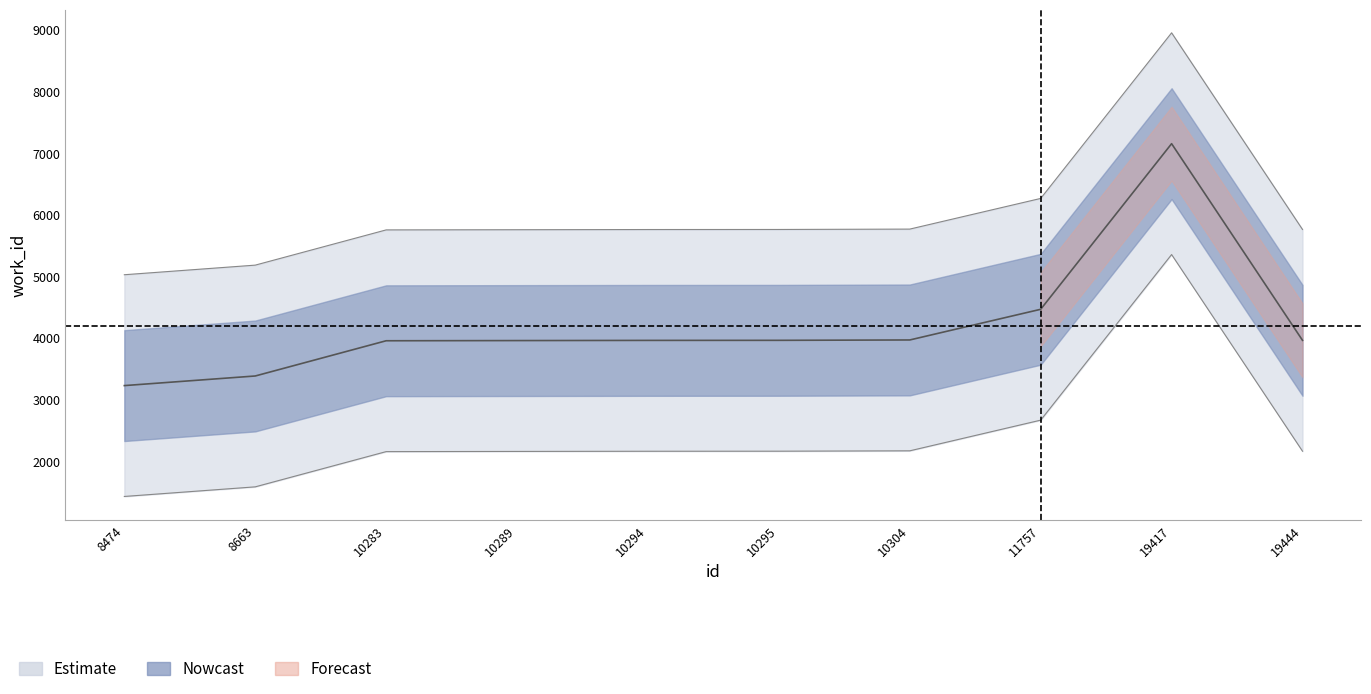

How many categories are shown in the chart?

10